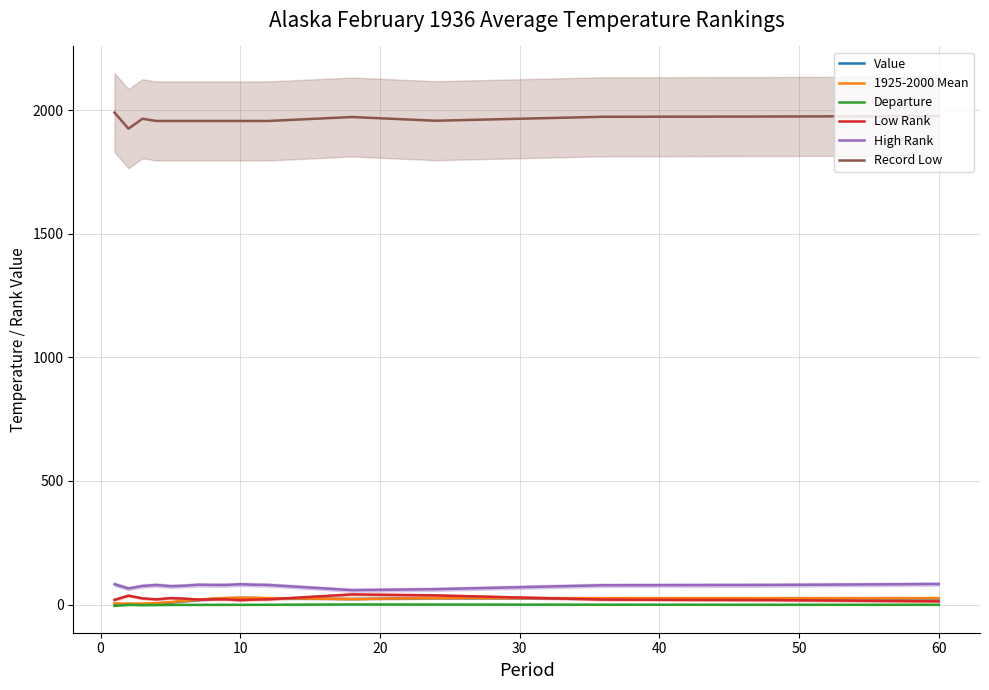

What are all the series names shown in the legend?

Value, 1925-2000 Mean, Departure, Low Rank, High Rank, Record Low